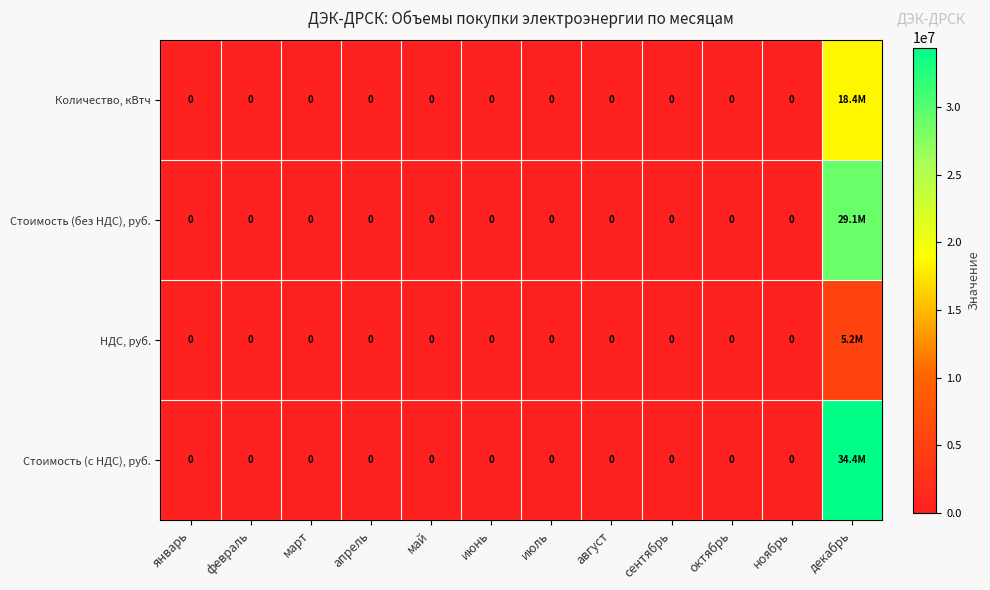

Which has a higher value, декабрь or июнь?

декабрь